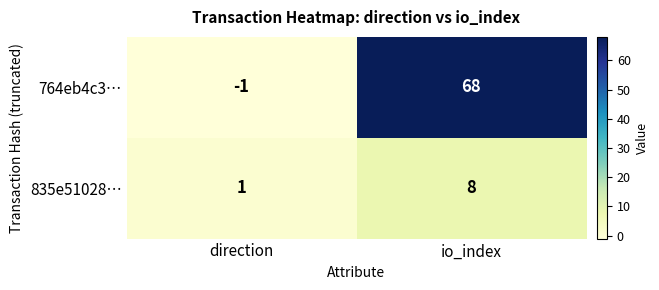

List the series in order of their overall mean, highest first.

764eb4c3…, 835e51028…